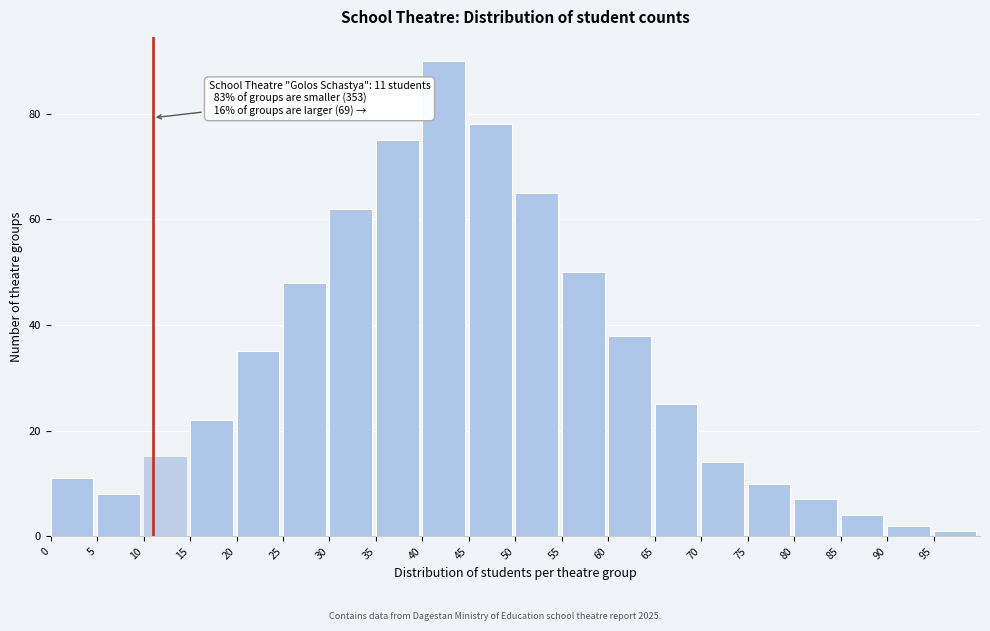

Reading right to left, what are all the values shown in this chart?

95=1	90=2	85=4	80=7	75=10	70=14	65=25	60=38	55=50	50=65	45=78	40=90	35=75	30=62	25=48	20=35	15=22	10=15	5=8	0=11